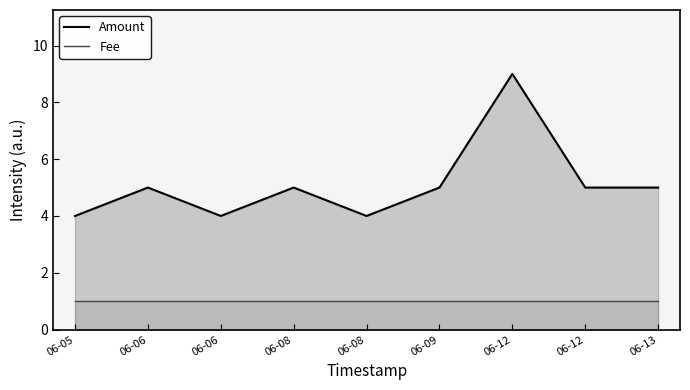

Reading left to right, transcribe all the data shown in this chart.

Amount: 06-05=4	06-06=5	06-06=4	06-08=5	06-08=4	06-09=5	06-12=9	06-12=5	06-13=5
Fee: 06-05=1	06-06=1	06-06=1	06-08=1	06-08=1	06-09=1	06-12=1	06-12=1	06-13=1